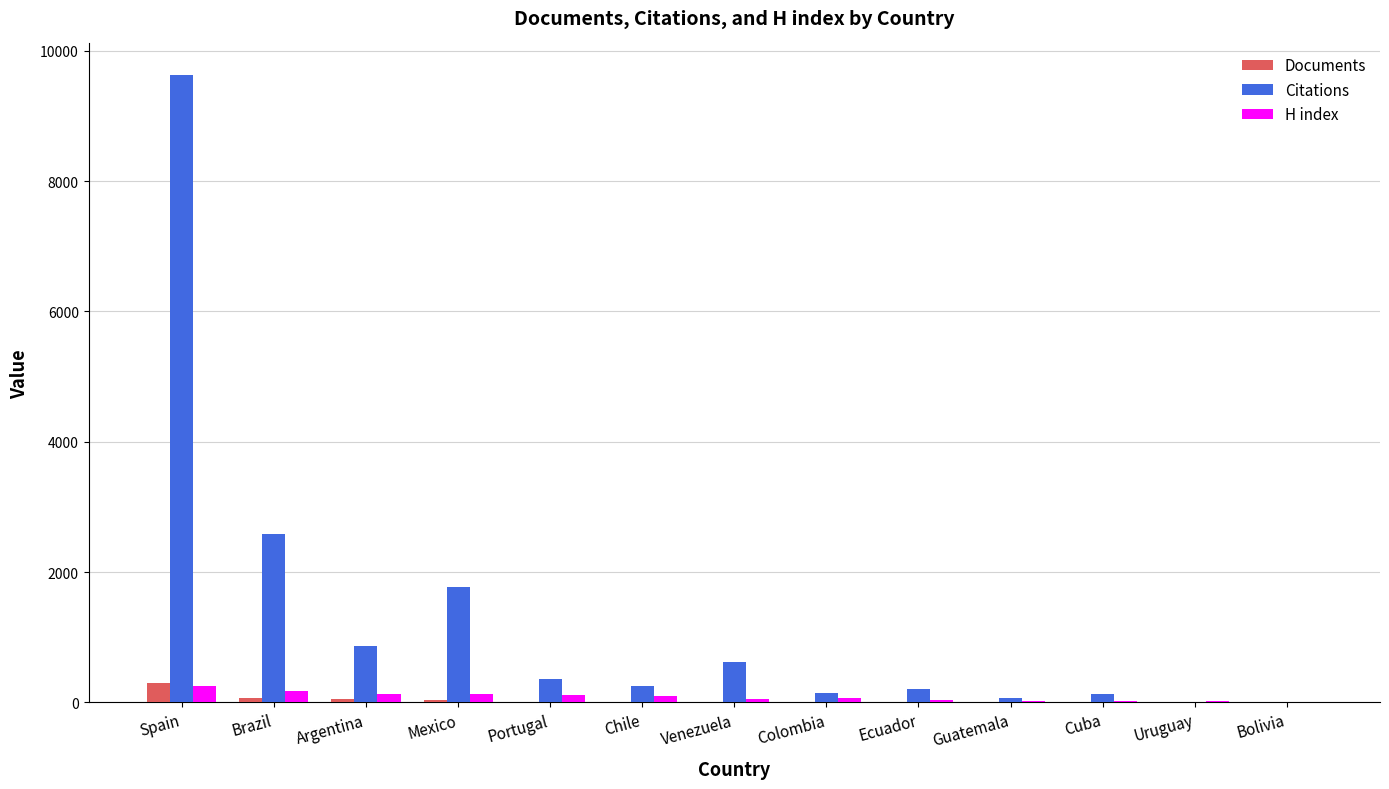

Which series has the largest total across all categories?

Citations